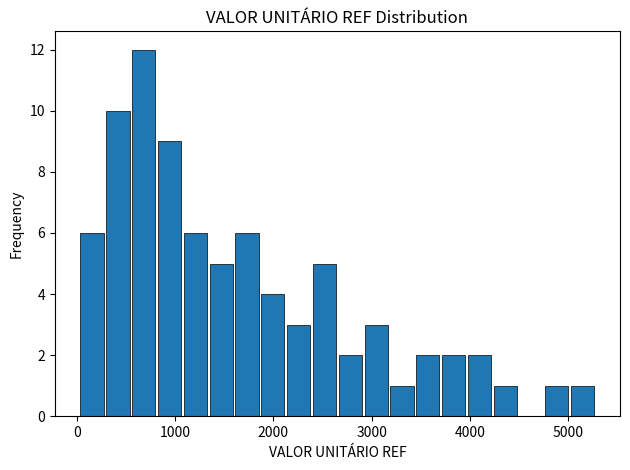

Read against the x-axis, roughly where is the centre of the tallest bar?

700